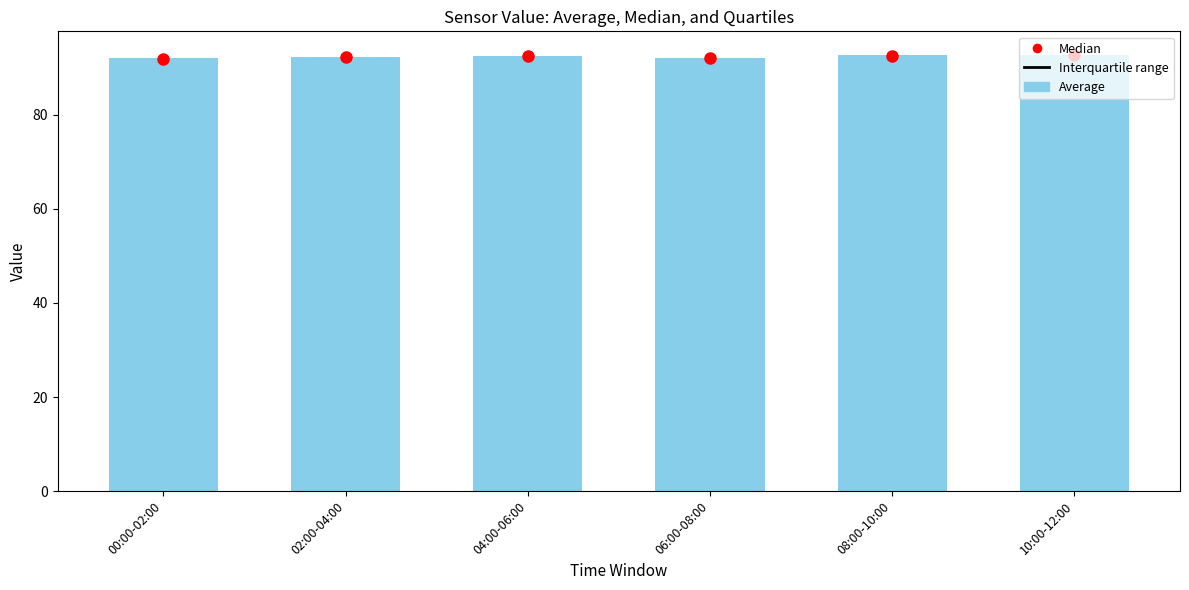

What is the smallest value displayed?

92.0